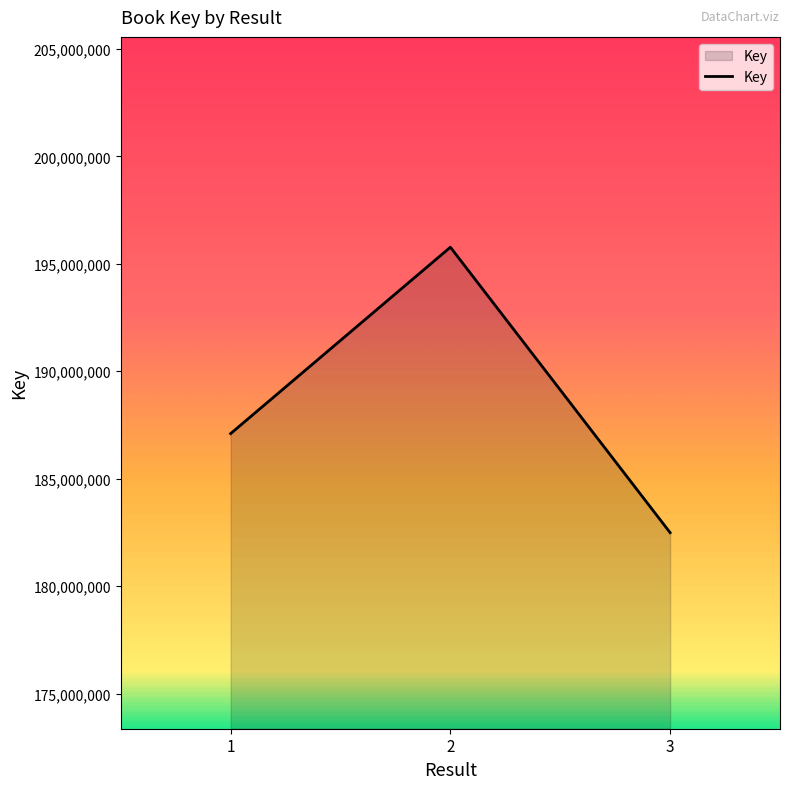

What is the sum of the values at 1 and 2?

382875712